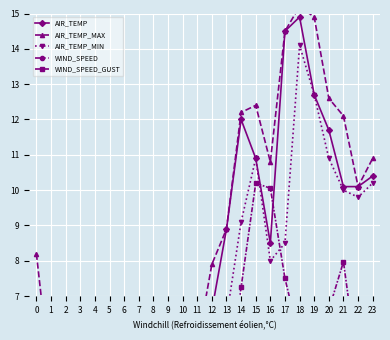

Reading right to left, what are all the values shown in this chart?

AIR_TEMP: 23=10.4	22=10.1	21=10.1	20=11.7	19=12.7	18=14.9	17=14.5	16=8.5	15=10.9	14=12.0	13=8.9	12=6.6	11=5.6	10=2.5	9=-0.9	8=-2.0	7=-1.9	6=-0.6	5=0.4	4=2.4	3=1.4	2=2.9	1=3.6	0=4.3
AIR_TEMP_MAX: 23=10.9	22=10.1	21=12.1	20=12.6	19=14.9	18=15.2	17=14.5	16=10.8	15=12.4	14=12.2	13=8.9	12=7.9	11=5.6	10=2.5	9=-0.9	8=-1.7	7=-0.7	6=0.4	5=2.4	4=2.5	3=3.0	2=3.5	1=4.5	0=8.2
AIR_TEMP_MIN: 23=10.2	22=9.8	21=10.0	20=10.9	19=12.7	18=14.1	17=8.5	16=8.0	15=10.9	14=9.1	13=6.4	12=5.6	11=2.5	10=-0.9	9=-2.0	8=-2.1	7=-2.0	6=-0.6	5=0.1	4=0.8	3=1.4	2=1.8	1=3.4	0=4.3
WIND_SPEED: 23=1.2	22=2.0	21=1.9	20=2.5	19=3.8	18=1.5	17=2.2	16=4.9	15=5.8	14=3.5	13=2.2	12=2.1	11=0.7	10=3.2	9=2.0	8=1.7	7=1.7	6=2.1	5=0.6	4=1.6	3=0.4	2=1.8	1=1.9	0=0.7
WIND_SPEED_GUST: 23=5.1	22=4.9	21=8.0	20=6.6	19=6.9	18=5.8	17=7.5	16=10.1	15=10.2	14=7.2	13=4.1	12=3.8	11=4.5	10=4.3	9=3.1	8=2.7	7=2.2	6=2.6	5=2.5	4=2.5	3=2.7	2=3.2	1=3.8	0=2.0